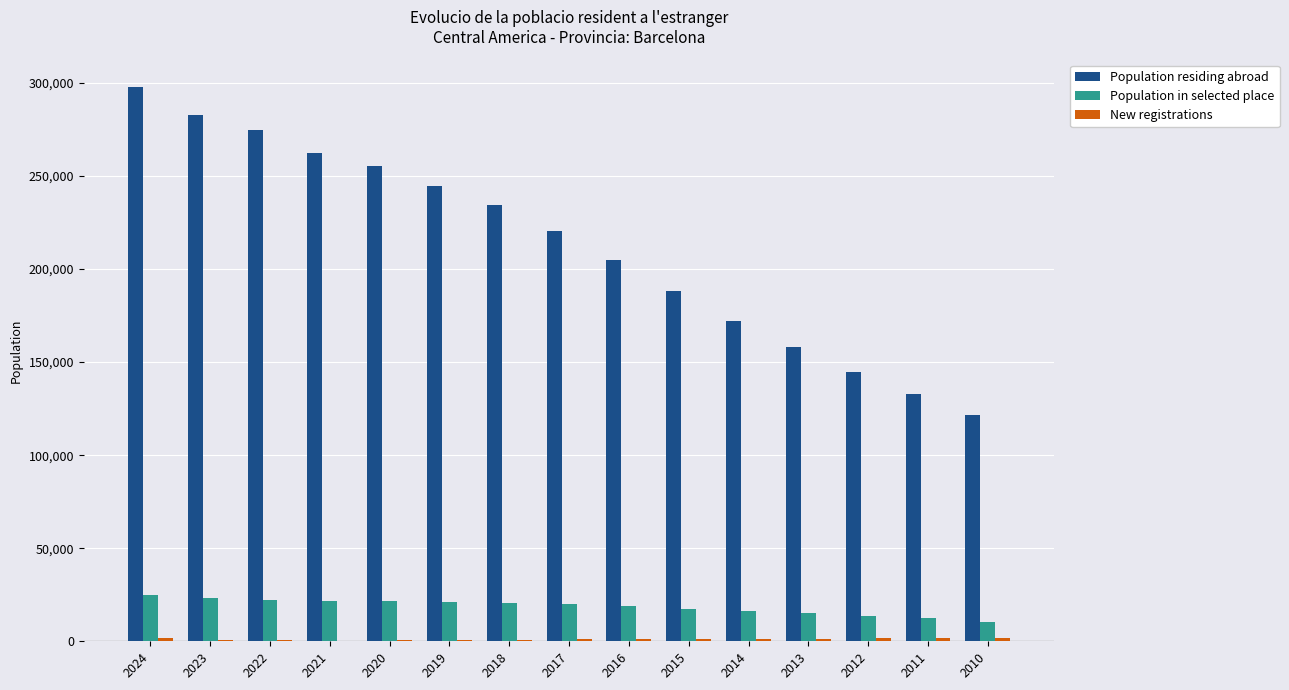

How many categories are shown in the chart?

15